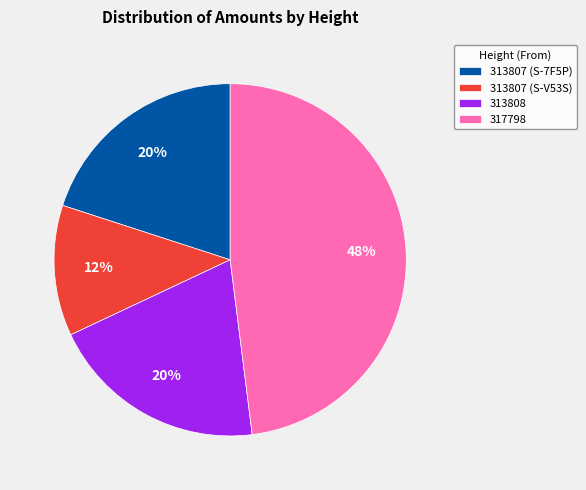

What is the smallest slice in the pie chart?

313807 (S-V53S)